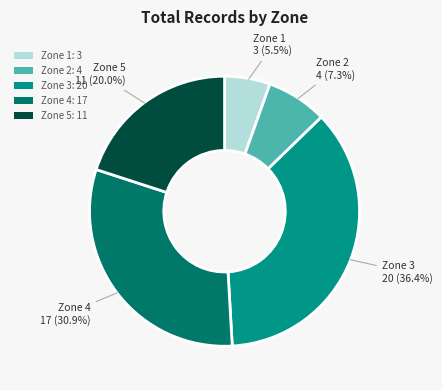

What is the ratio of the value at Zone 2: 4 to the value at Zone 5: 11?

0.4